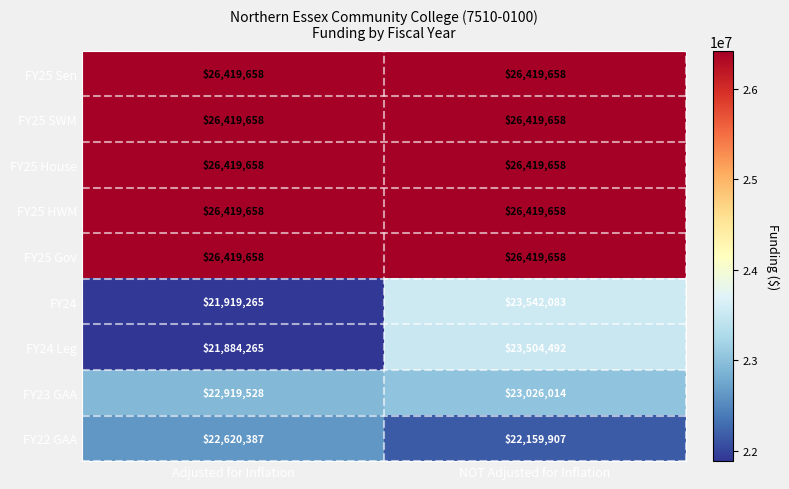

What is the average value of the FY22 GAA series?

22390147